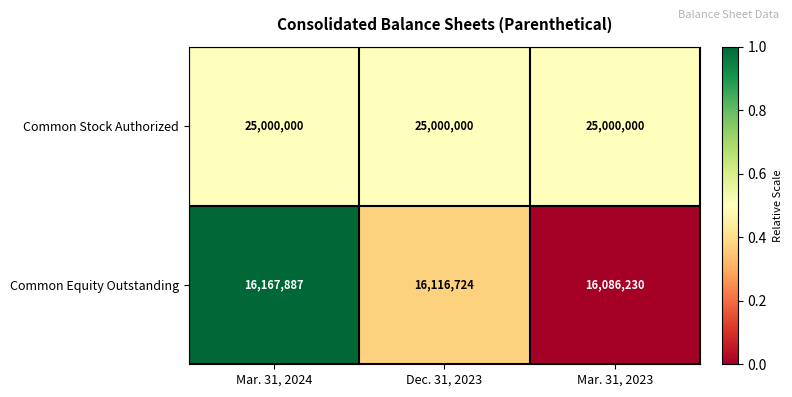

What is the average value of the Common Equity Outstanding series?

16123614